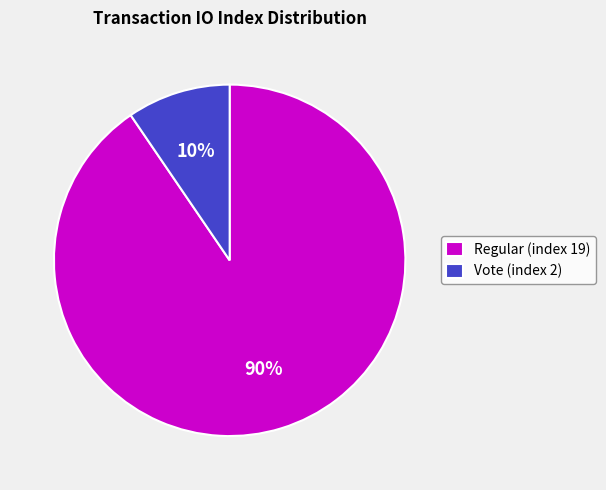

Between Vote (index 2) and Regular (index 19), which is larger?

Regular (index 19)